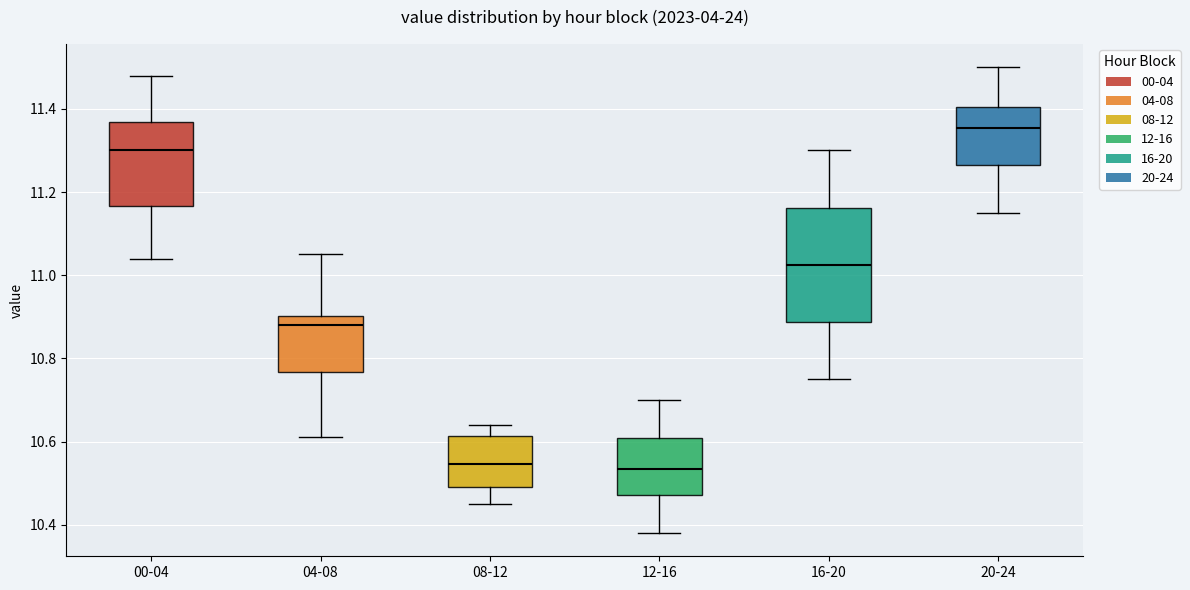

Which box has the highest median line?

20-24